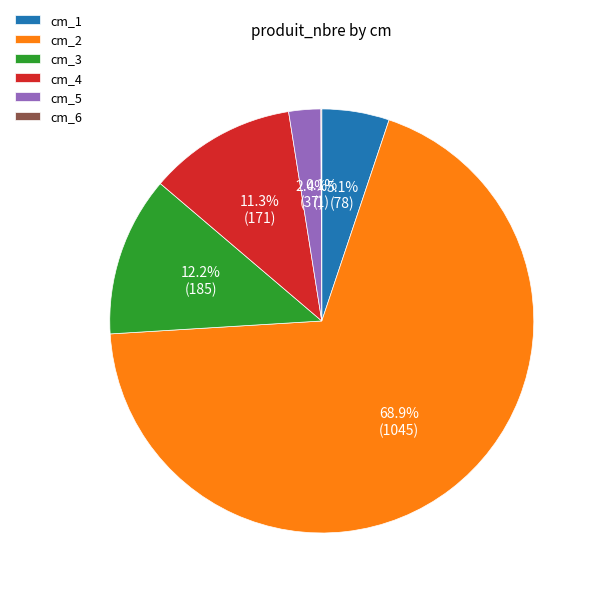

What is the total percentage of cm_3 and cm_5?

14.6%